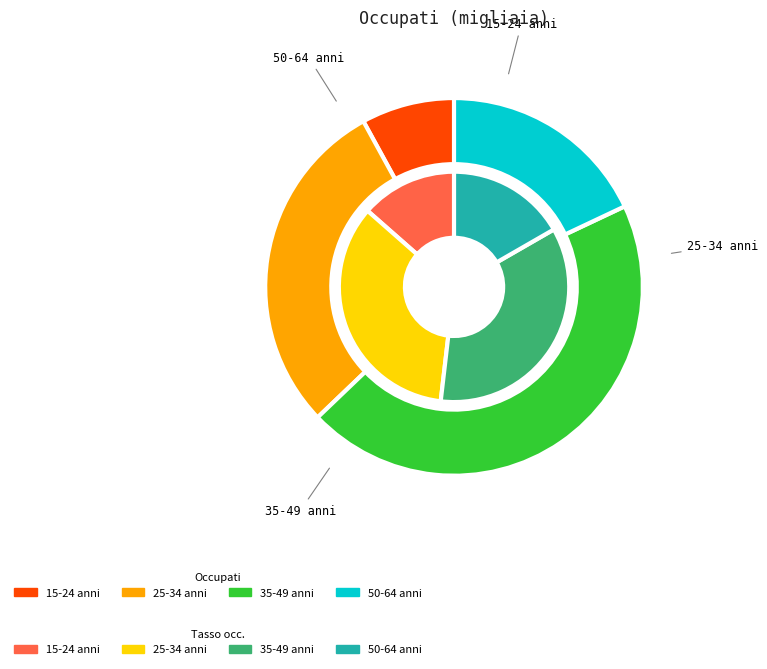

How much of the chart is everything except 5?

88.2%